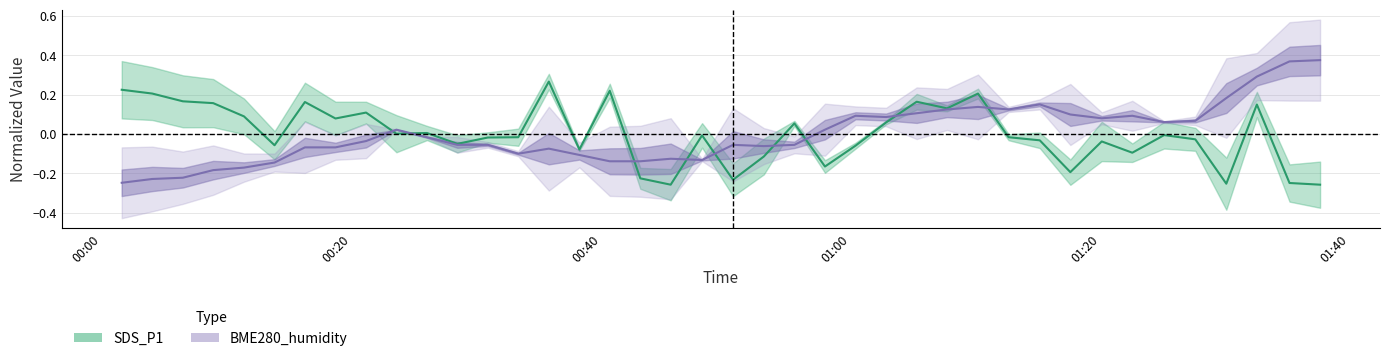

Does the chart have visible grid lines?

Yes